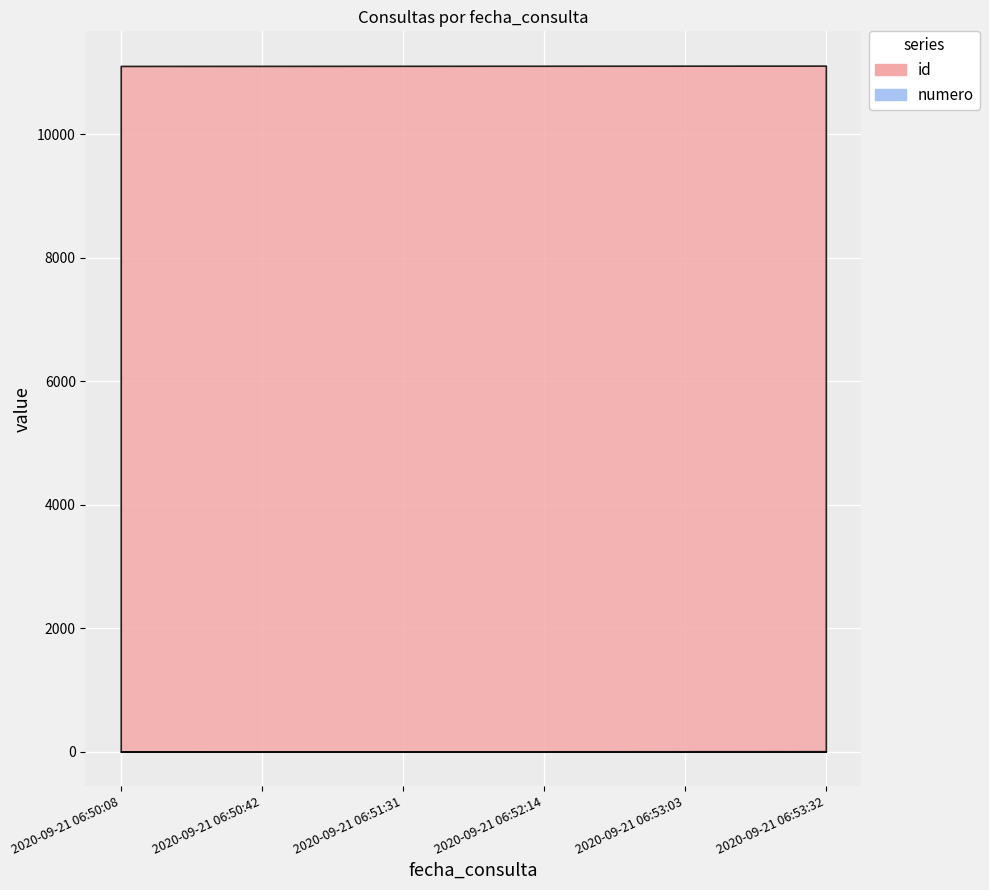

What is the average value of the numero series?

4